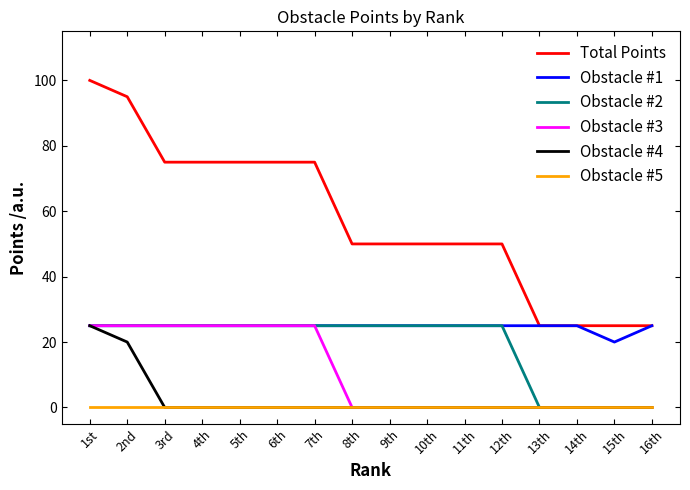

Reading left to right, extract all data points from this chart.

Total Points: 100	95	75	75	75	75	75	50	50	50	50	50	25	25	25	25
Obstacle #1: 25	25	25	25	25	25	25	25	25	25	25	25	25	25	20	25
Obstacle #2: 25	25	25	25	25	25	25	25	25	25	25	25	0	0	0	0
Obstacle #3: 25	25	25	25	25	25	25	0	0	0	0	0	0	0	0	0
Obstacle #4: 25	20	0	0	0	0	0	0	0	0	0	0	0	0	0	0
Obstacle #5: 0	0	0	0	0	0	0	0	0	0	0	0	0	0	0	0